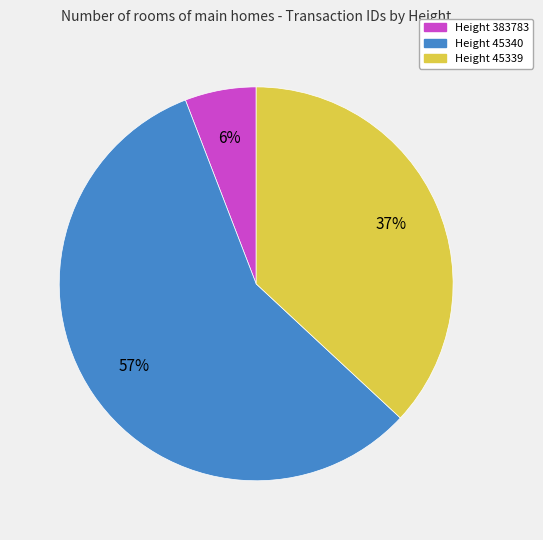

To the nearest percent, what is the average slice percentage?

33%